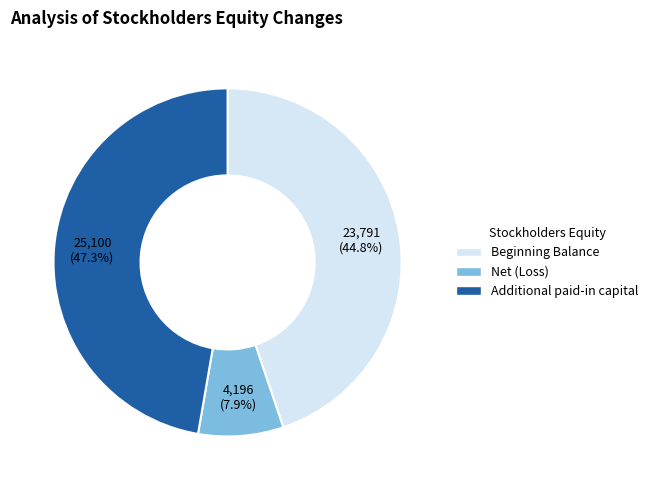

To the nearest percent, what portion does Net (Loss) represent?

8%